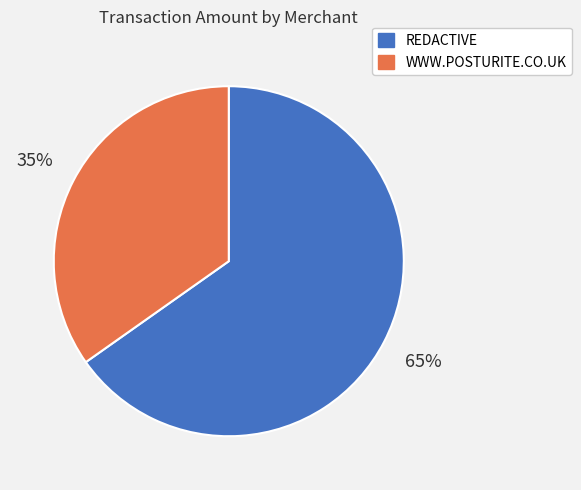

Rank the categories by value from highest to lowest.

REDACTIVE, WWW.POSTURITE.CO.UK